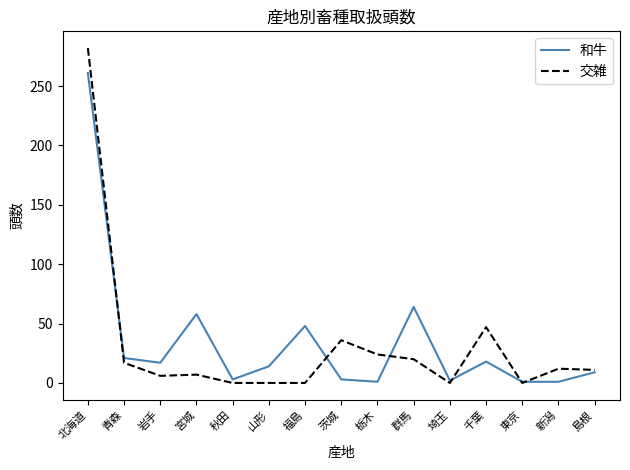

What is the maximum value shown in the chart?

282